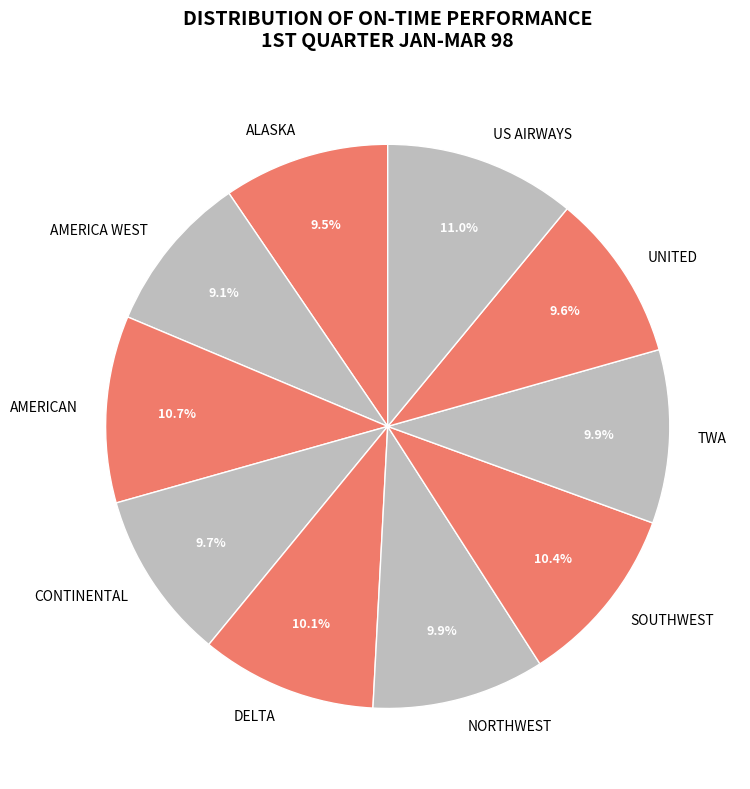

Between AMERICA WEST and TWA, which is larger?

TWA